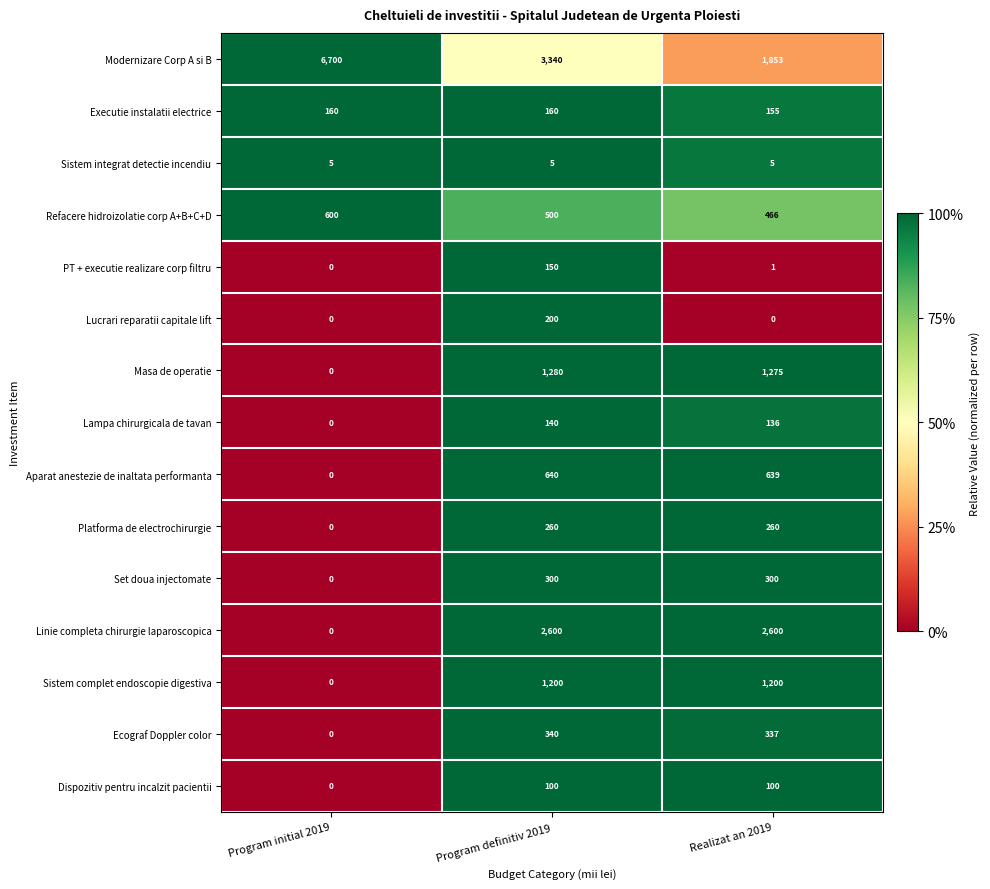

How many distinct data groups are displayed?

15